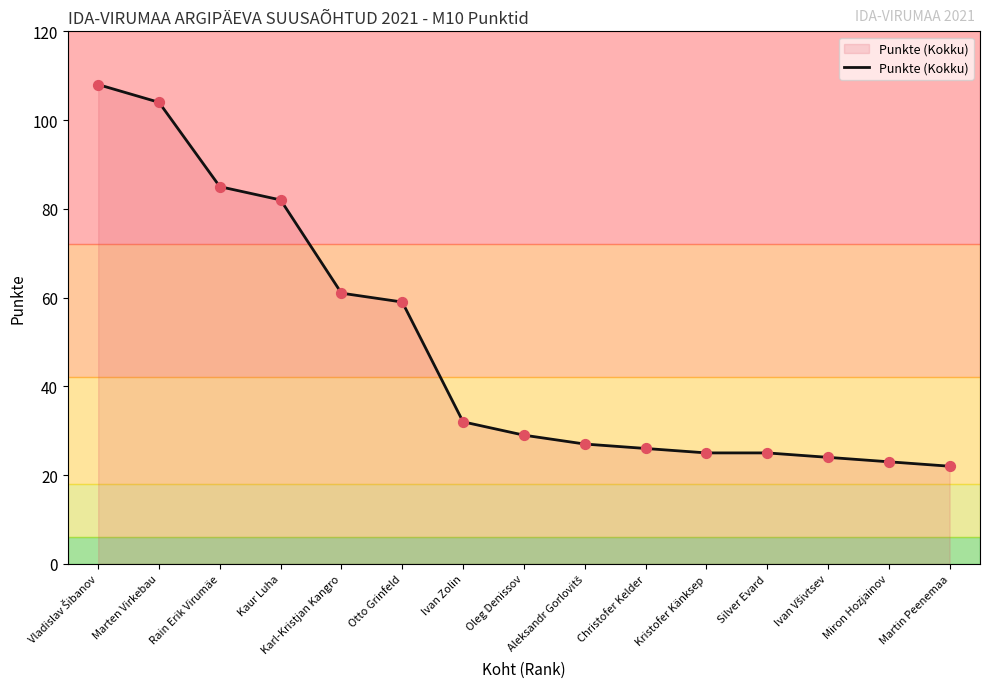

Approximately how many times larger is the value at Karl-Kristjan Kangro compared to Marten Virkebau?

0.6